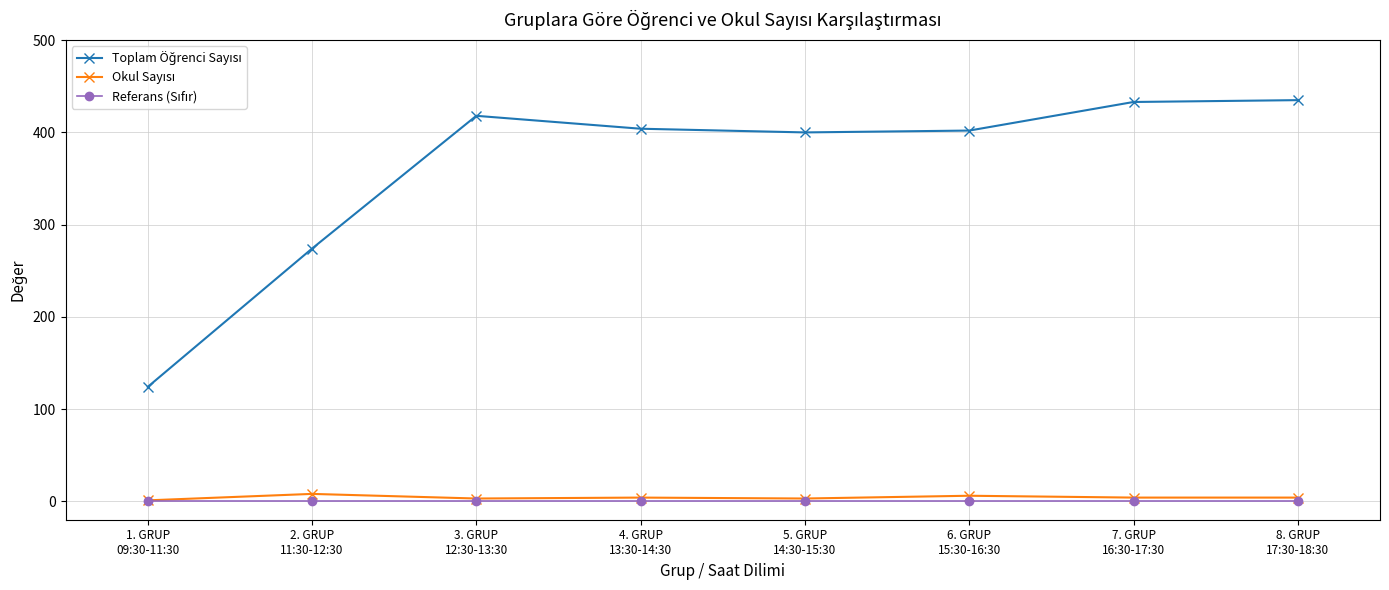

At how many categories does at least one series exceed 199?

7